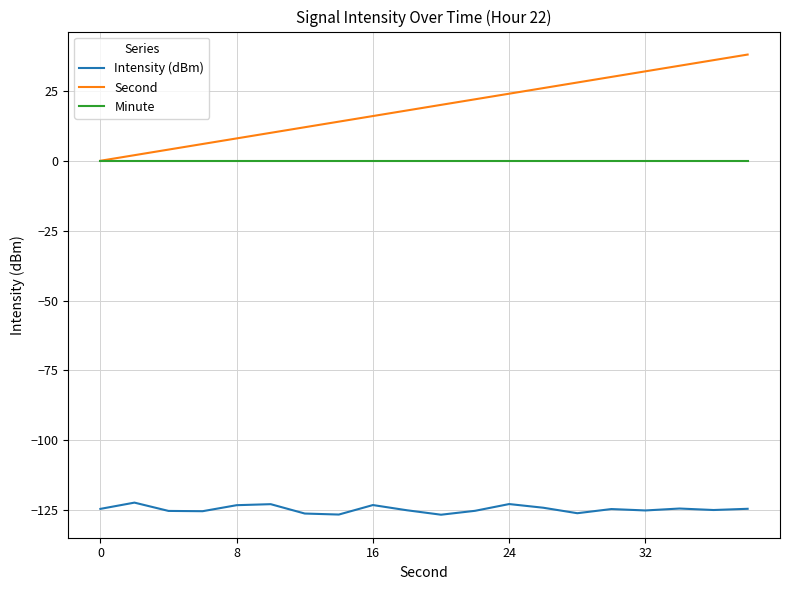

What is the greatest value displayed?

38.0